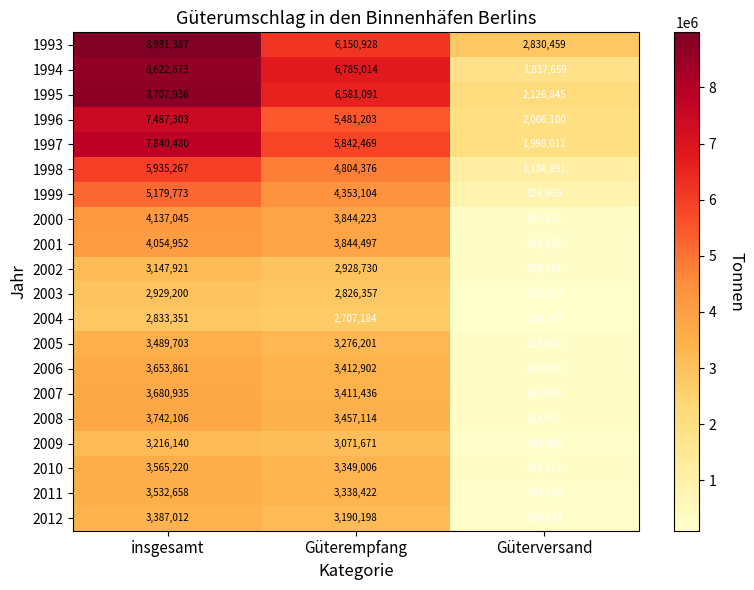

What is the spread (max minus min) of values at insgesamt?

6148036